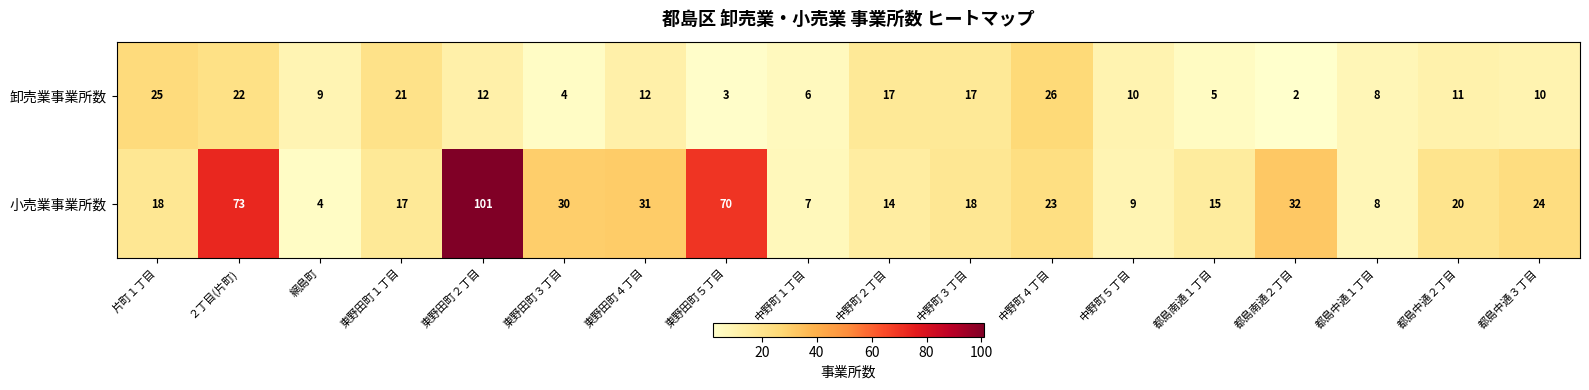

What is the spread (max minus min) of values at 都島南通２丁目?

30